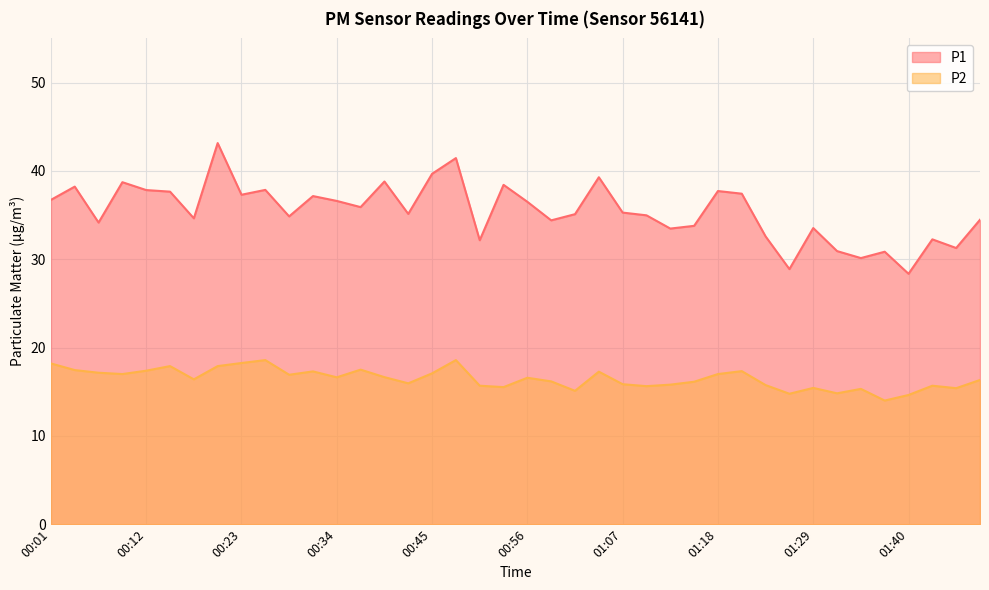

Reading right to left, transcribe all the data shown in this chart.

P1: 01:49=34.5	01:46=31.3	01:43=32.2	01:40=28.4	01:38=30.9	01:35=30.1	01:32=30.9	01:29=33.5	01:27=28.9	01:24=32.6	01:21=37.4	01:18=37.7	01:16=33.8	01:13=33.5	01:10=35.0	01:07=35.3	01:04=39.3	01:02=35.1	00:59=34.4	00:56=36.5	00:53=38.4	00:51=32.1	00:48=41.5	00:45=39.7	00:42=35.1	00:40=38.8	00:37=35.9	00:34=36.6	00:31=37.1	00:29=34.9	00:26=37.9	00:23=37.3	00:20=43.1	00:18=34.6	00:15=37.6	00:12=37.8	00:09=38.7	00:07=34.1	00:04=38.2	00:01=36.7
P2: 01:49=16.3	01:46=15.4	01:43=15.7	01:40=14.6	01:38=14.0	01:35=15.3	01:32=14.8	01:29=15.4	01:27=14.8	01:24=15.8	01:21=17.3	01:18=17.0	01:16=16.1	01:13=15.8	01:10=15.6	01:07=15.8	01:04=17.3	01:02=15.1	00:59=16.2	00:56=16.6	00:53=15.5	00:51=15.7	00:48=18.6	00:45=17.1	00:42=15.9	00:40=16.6	00:37=17.5	00:34=16.6	00:31=17.3	00:29=16.9	00:26=18.6	00:23=18.2	00:20=17.9	00:18=16.4	00:15=17.9	00:12=17.4	00:09=17.0	00:07=17.1	00:04=17.4	00:01=18.2